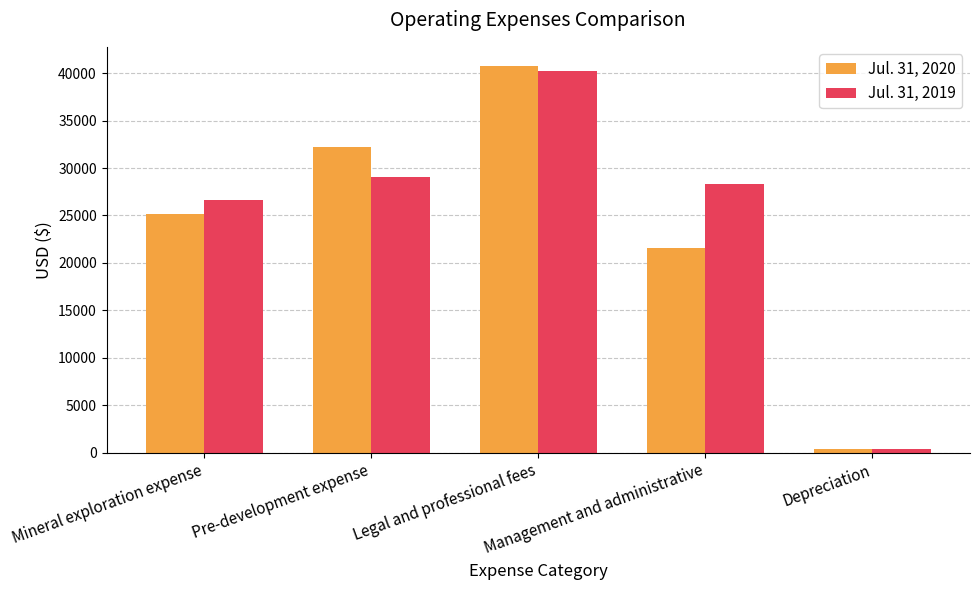

Reading left to right, list all the values displayed in this chart.

Jul. 31, 2020: 25146	32167	40735	21613	416
Jul. 31, 2019: 26630	29073	40260	28343	416